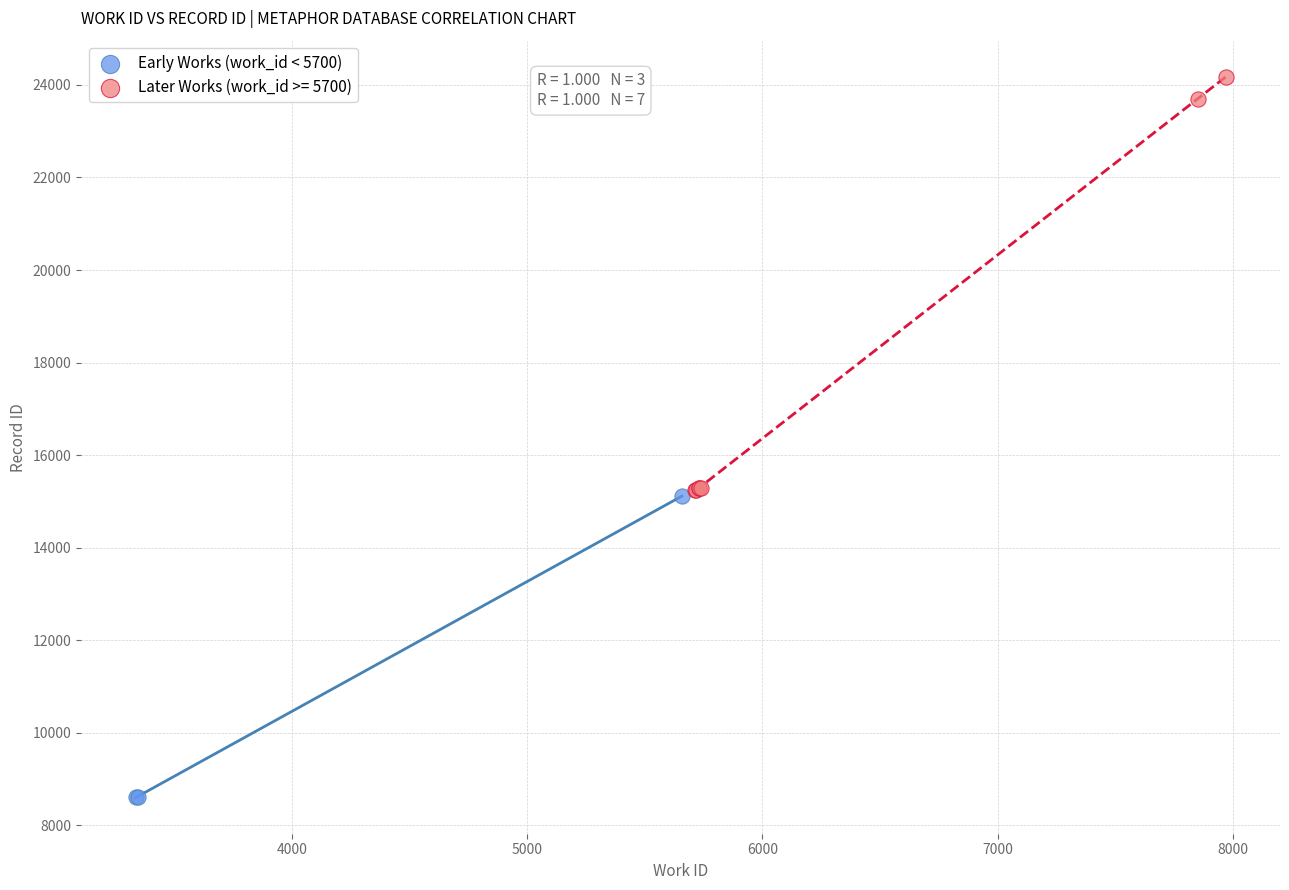

Which series reaches the maximum Y coordinate?

Later Works (work_id >= 5700)